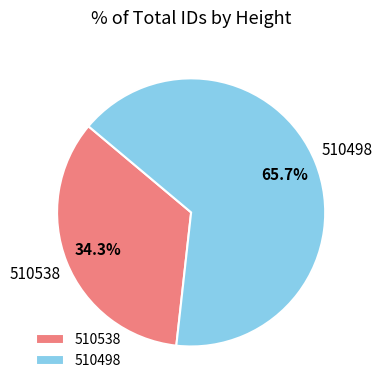

The 510538 slice represents 26% of the pie. True or false?

False